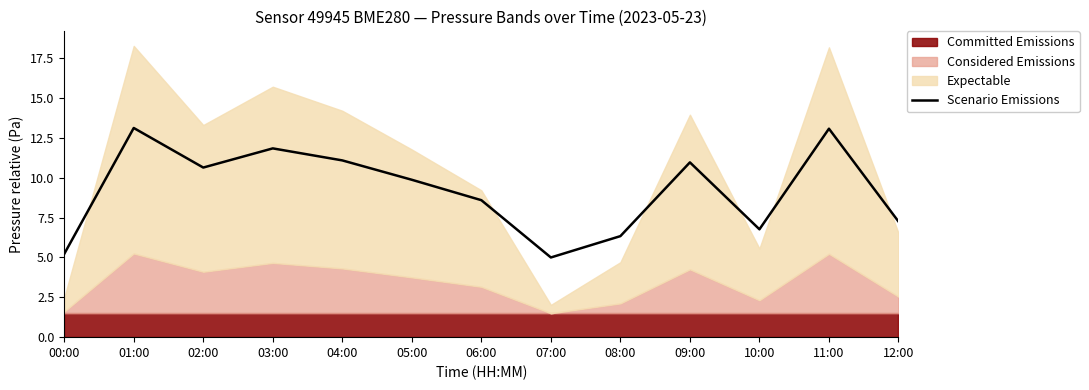

How many points are higher than both their immediate neighbors (excluding endpoints)?

4